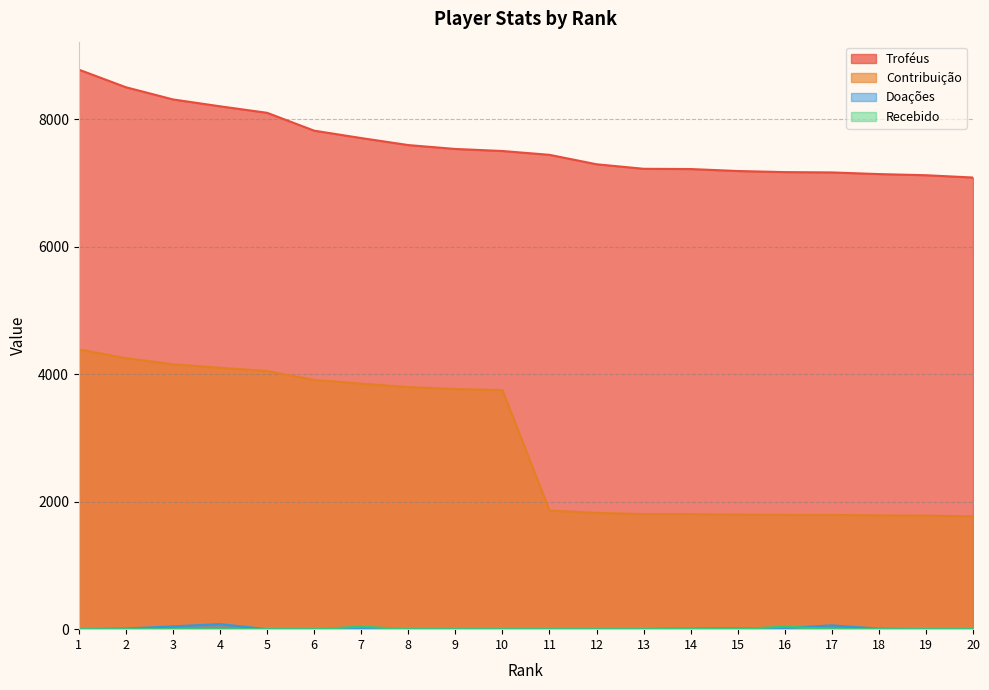

What is the value of the Troféus point at the 3rd from the left?

8309